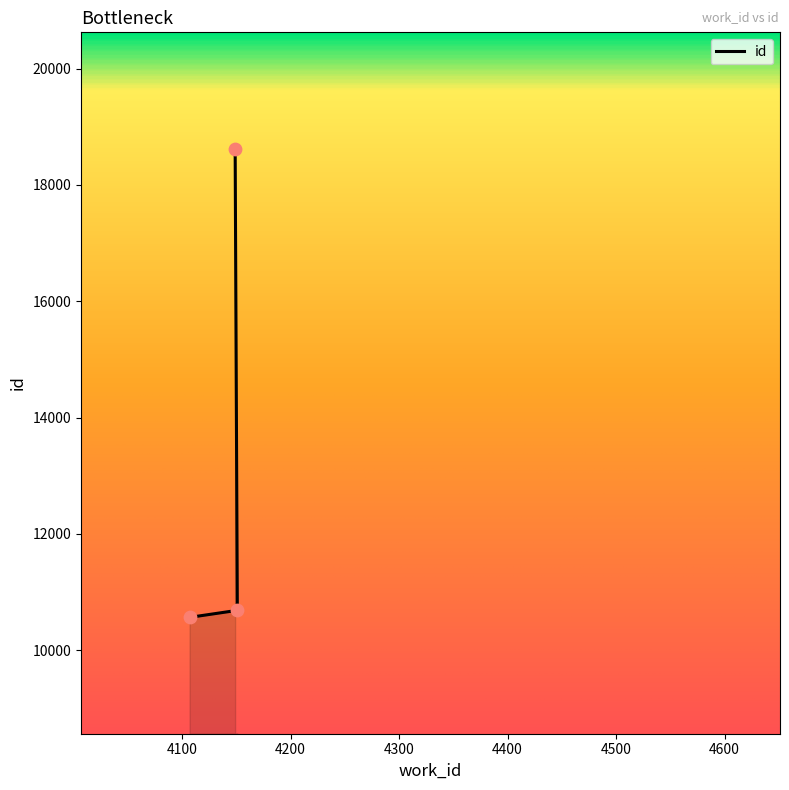

Between 4149 and 4151, which is larger?

4149